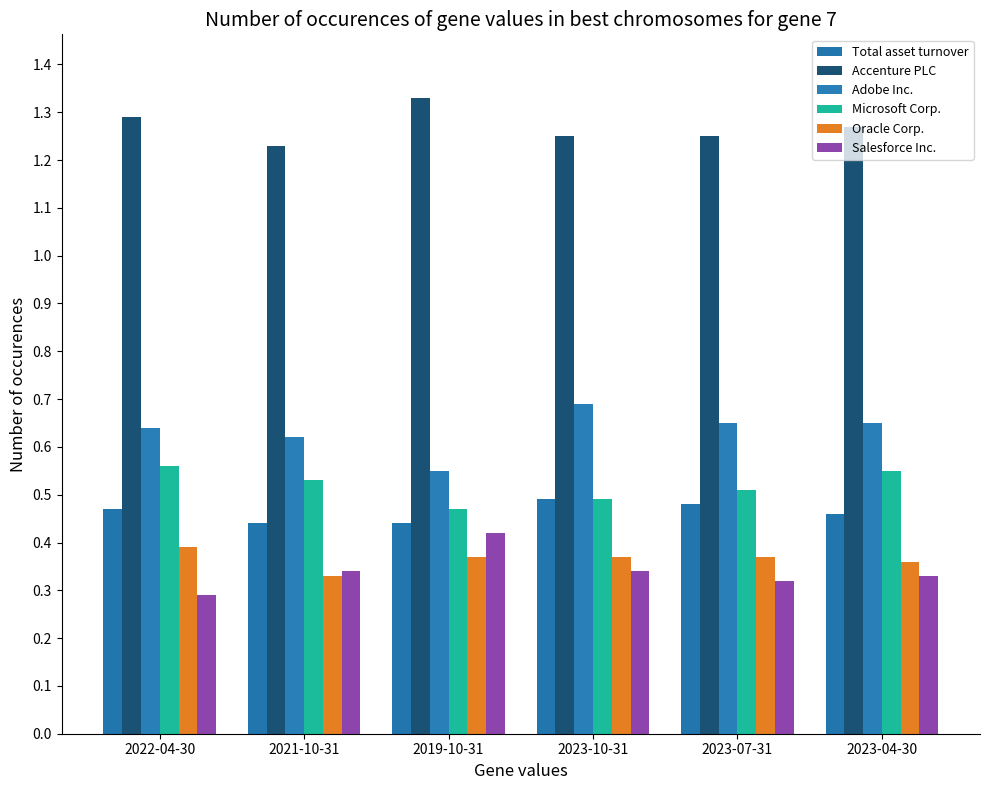

Which series changed the most between 2019-10-31 and 2023-04-30?

Adobe Inc.